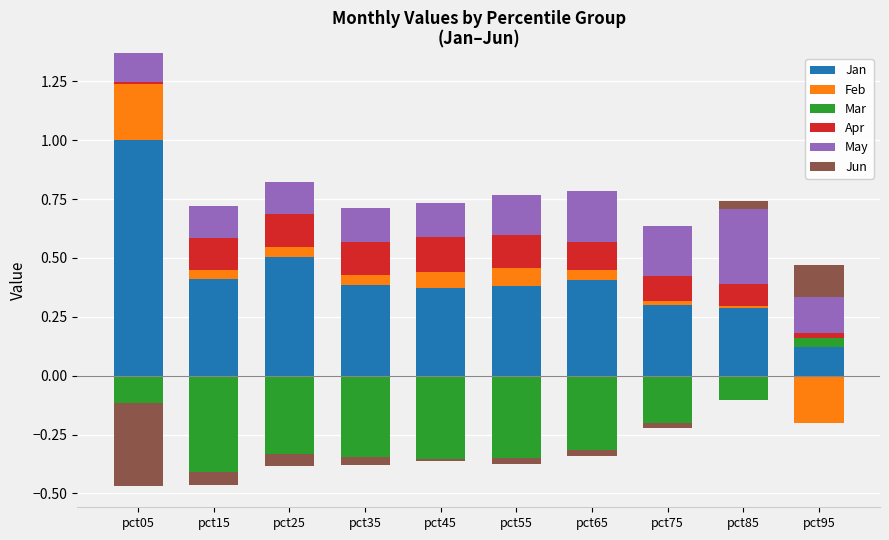

True or false: Jun has a value of 0.2 at pct95.

False